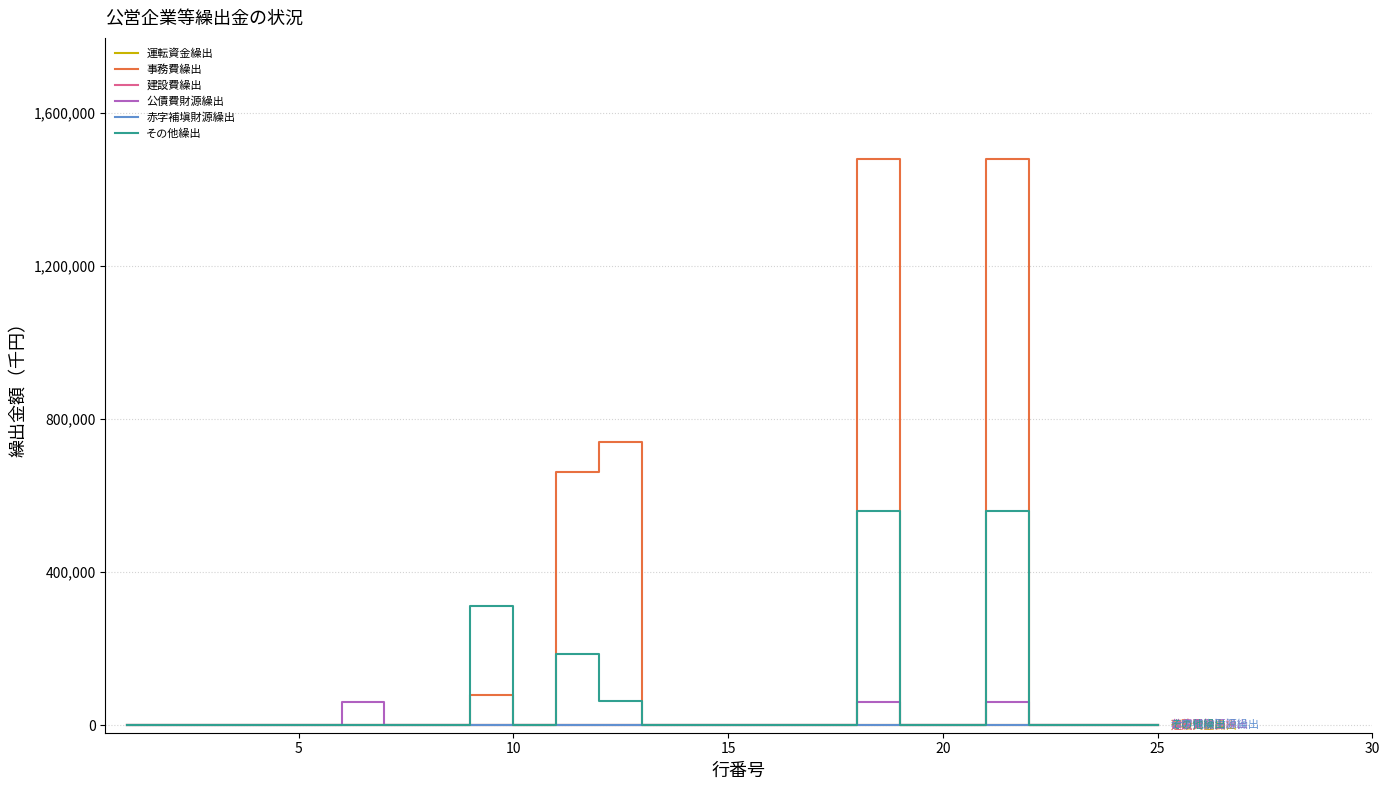

At how many categories does at least one series exceed 1055819?

2